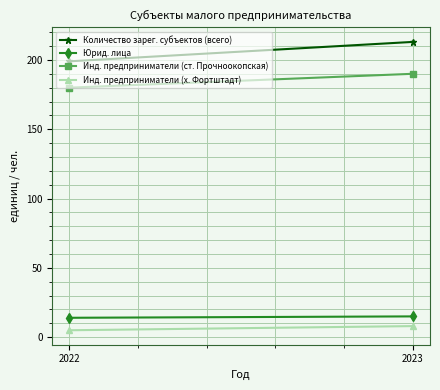

Which series has the largest total across all categories?

Количество зарег. субъектов (всего)